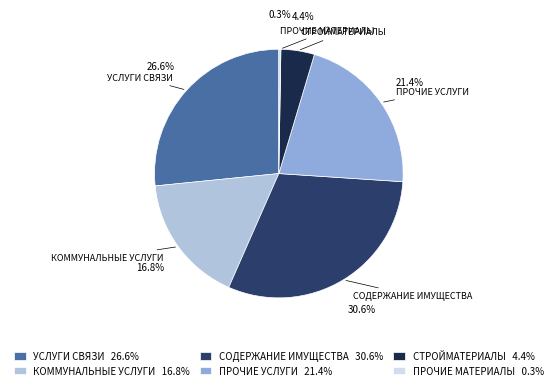

Is there a majority slice in this chart?

No